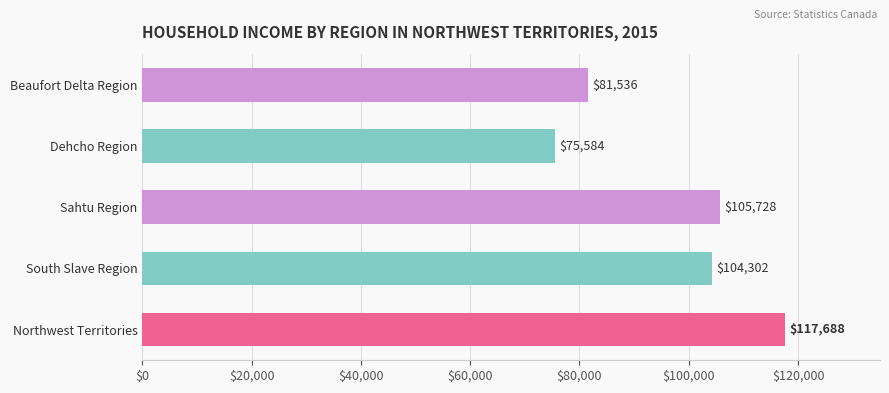

At which category does the chart reach its peak across all series?

Northwest Territories